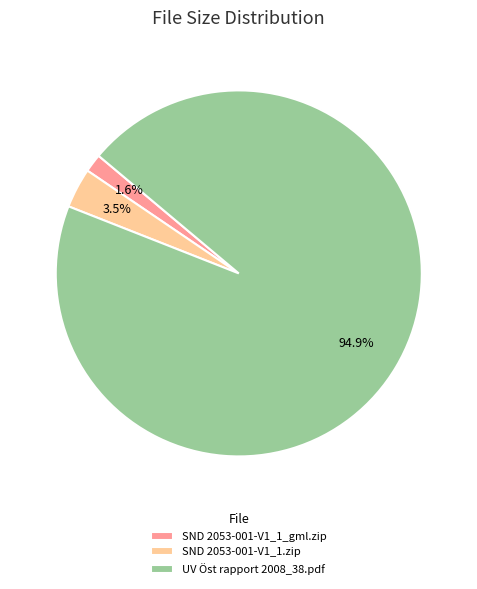

Rank the categories by value from lowest to highest.

SND 2053-001-V1_1_gml.zip, SND 2053-001-V1_1.zip, UV Öst rapport 2008_38.pdf